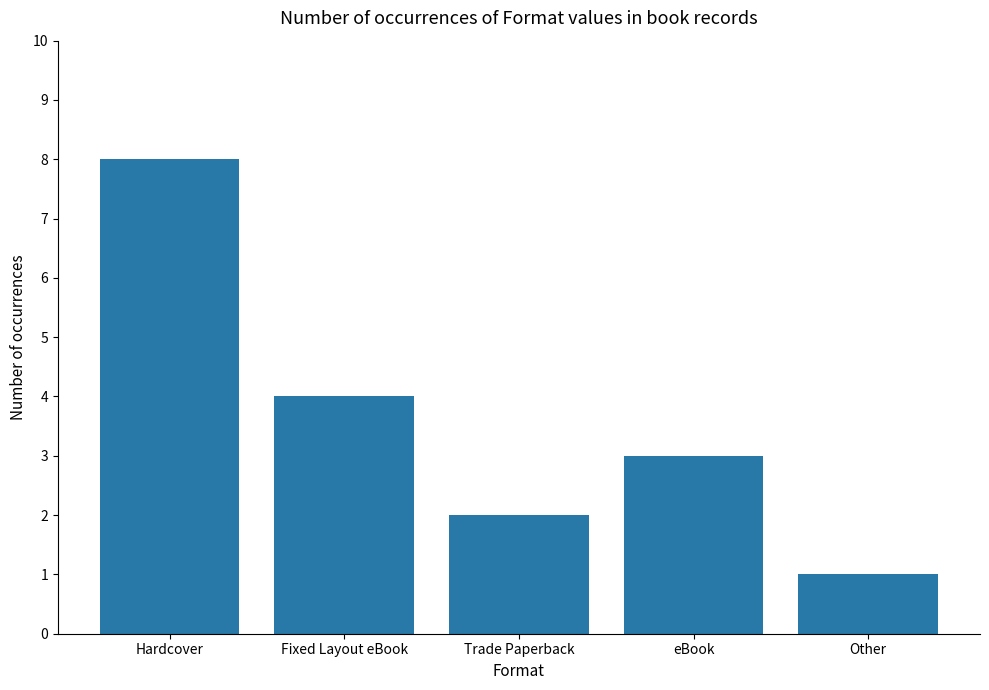

At which category does the chart reach its peak across all series?

Hardcover